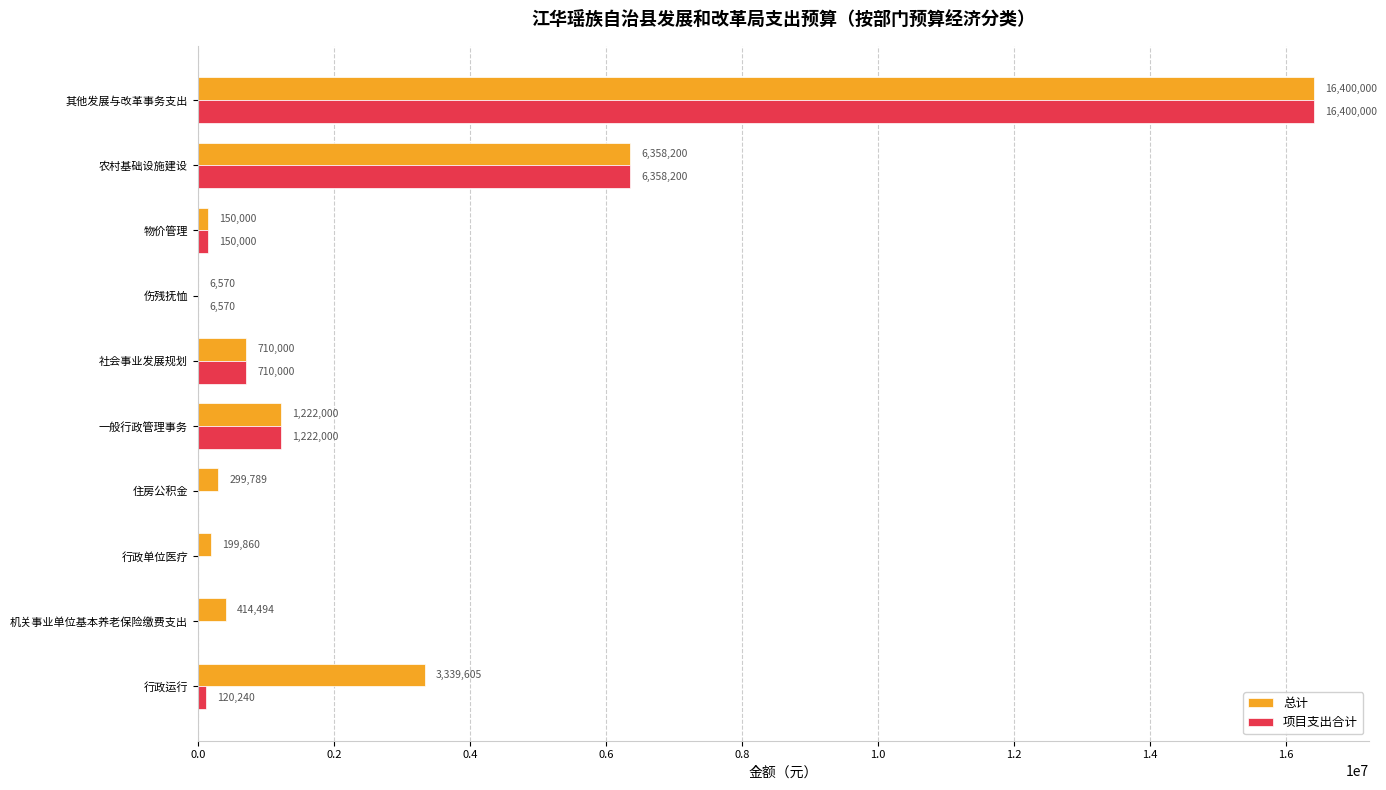

What is the sum of the 项目支出合计 values at 行政运行 and 伤残抚恤?

126810.0